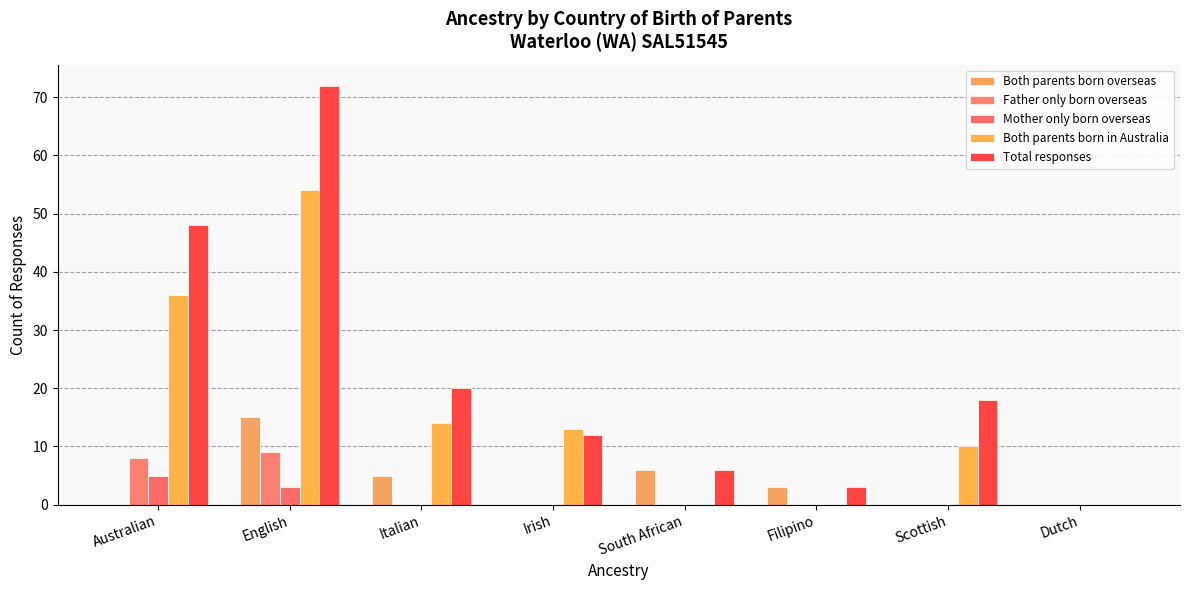

Which series has the largest total across all categories?

Total responses